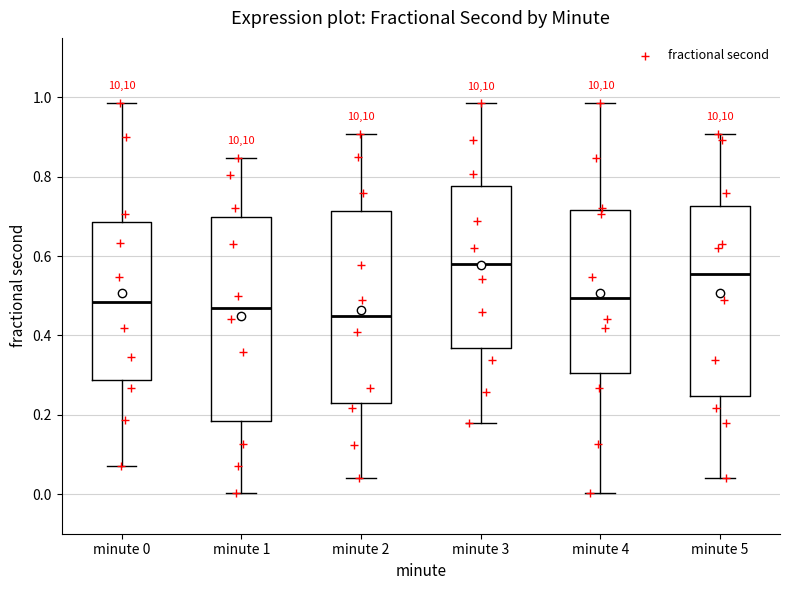

Where does the upper whisker of the box for minute 5 end on the y-axis? The values are not printed on the chart, so give them approximately, as read against the axis.

0.90